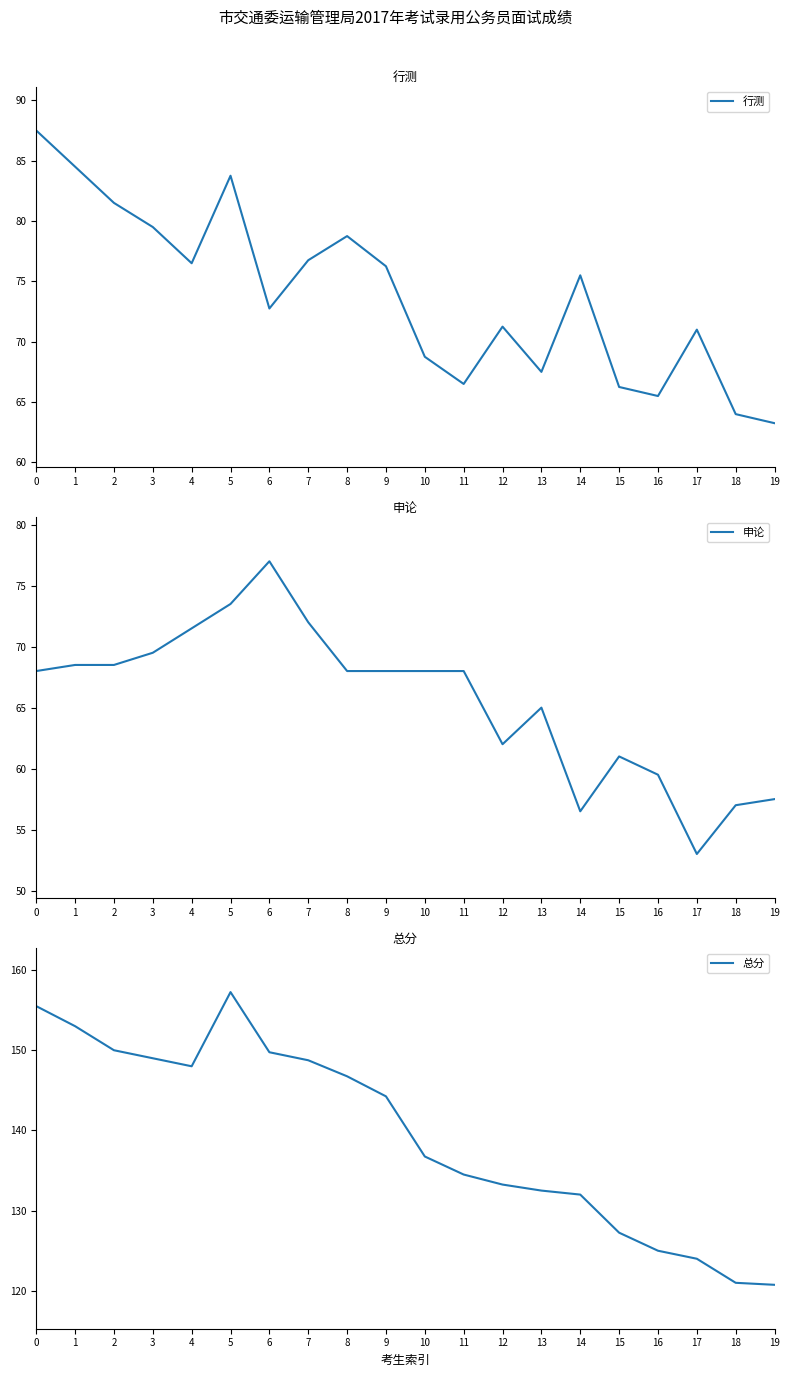

At which category does the chart reach its peak across all series?

5